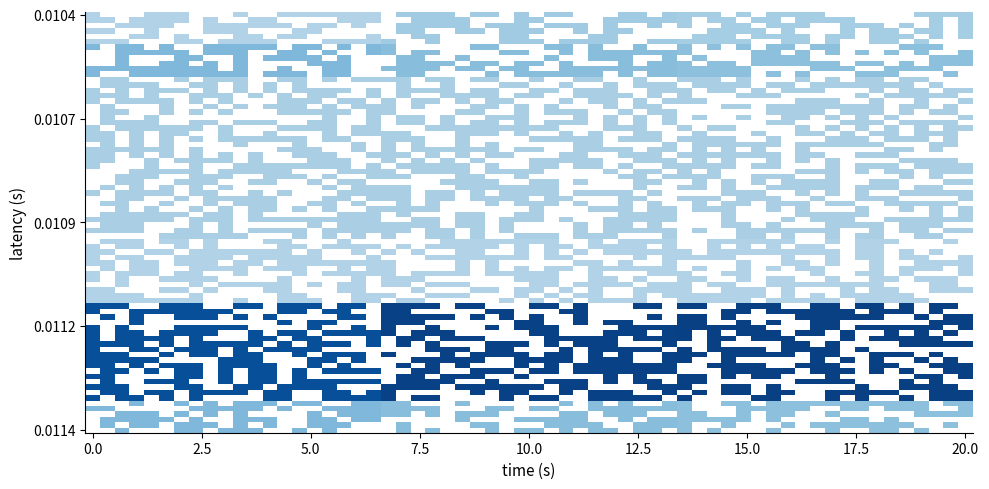

Is it true that SM1083D0 equals 0.0 at 1?

False